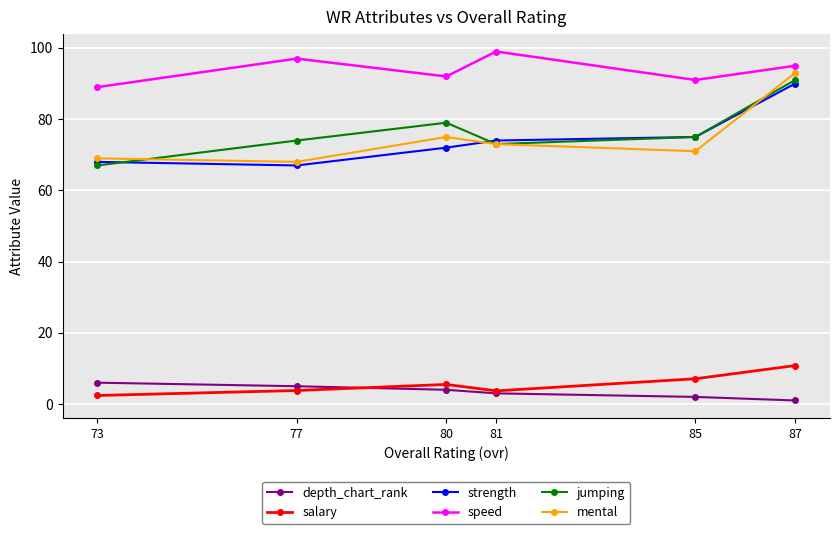

Which label corresponds to the largest value in the chart?

81